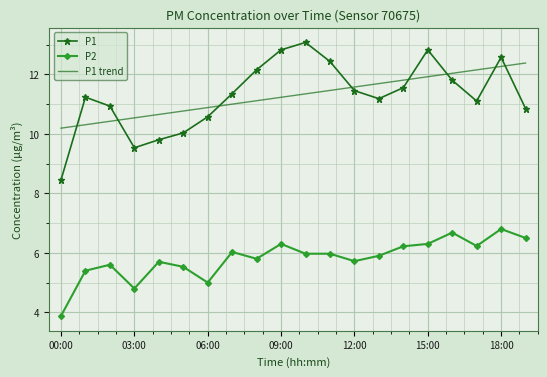

List the series in order of their peak value, lowest first.

P2, P1 trend, P1